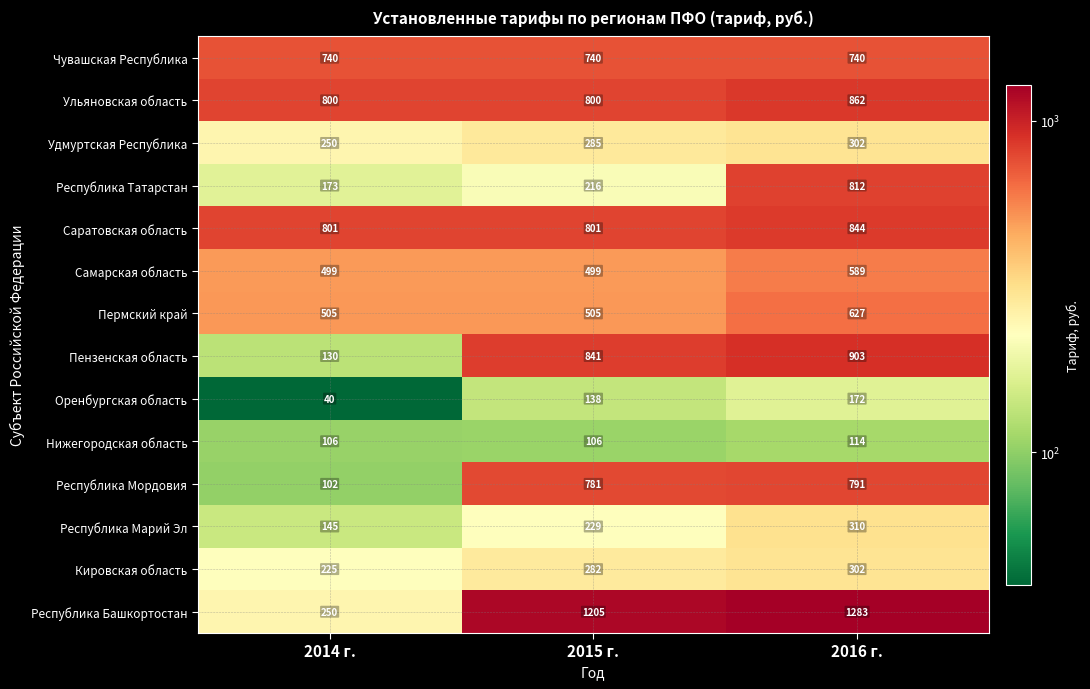

Which series has the largest total across all categories?

Республика Башкортостан